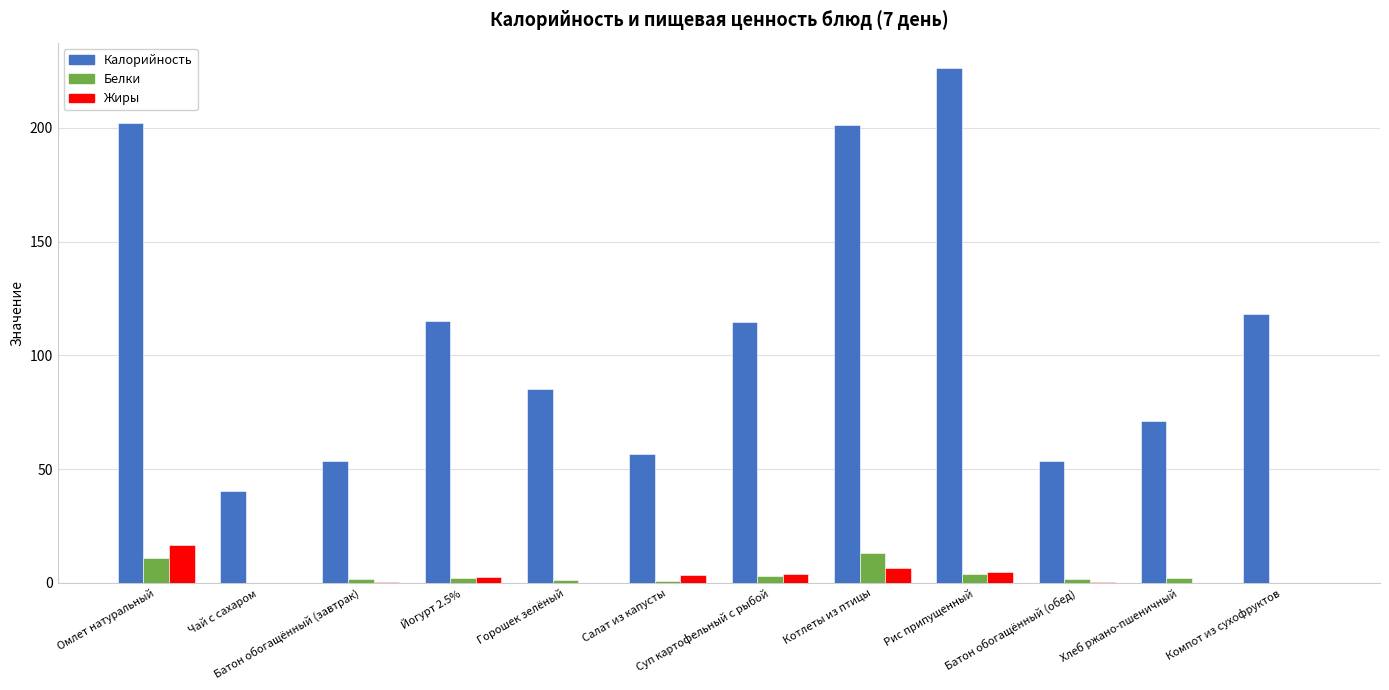

At which category does the chart reach its peak across all series?

Рис припущенный